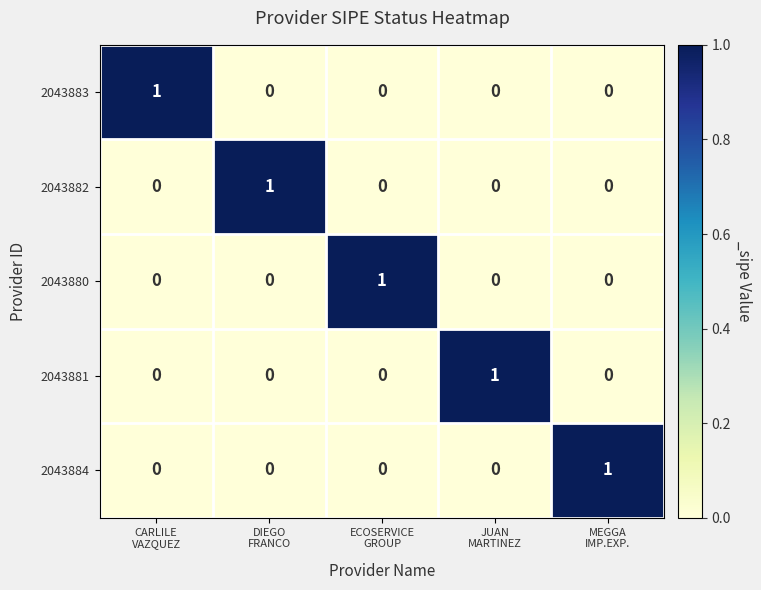

At how many categories does at least one series exceed 0?

5